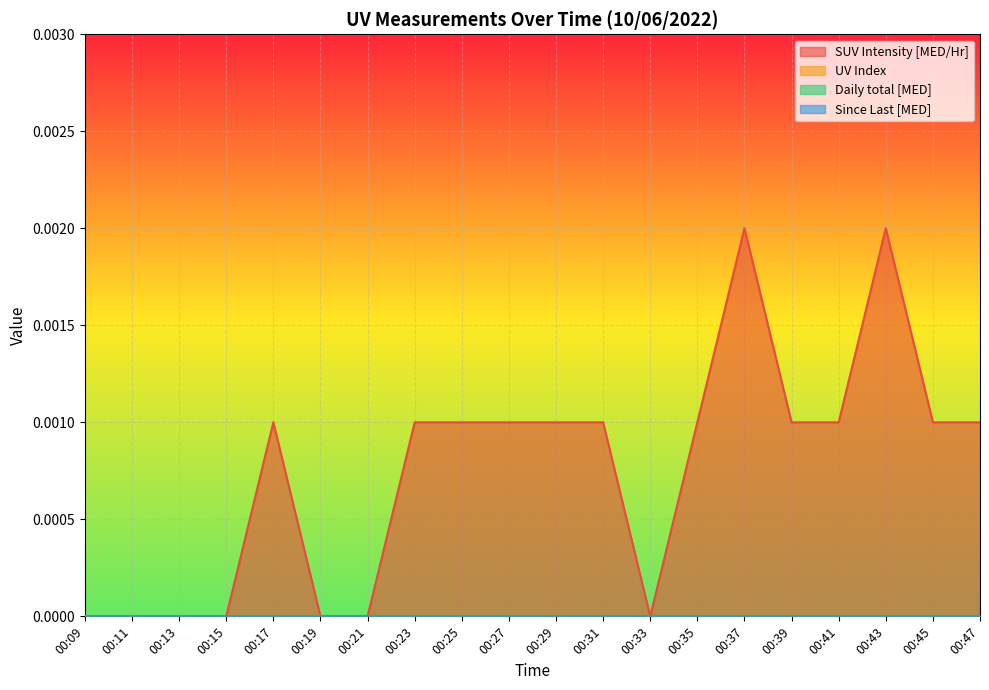

Which series changed the most between 00:19 and 00:37?

SUV Intensity [MED/Hr]